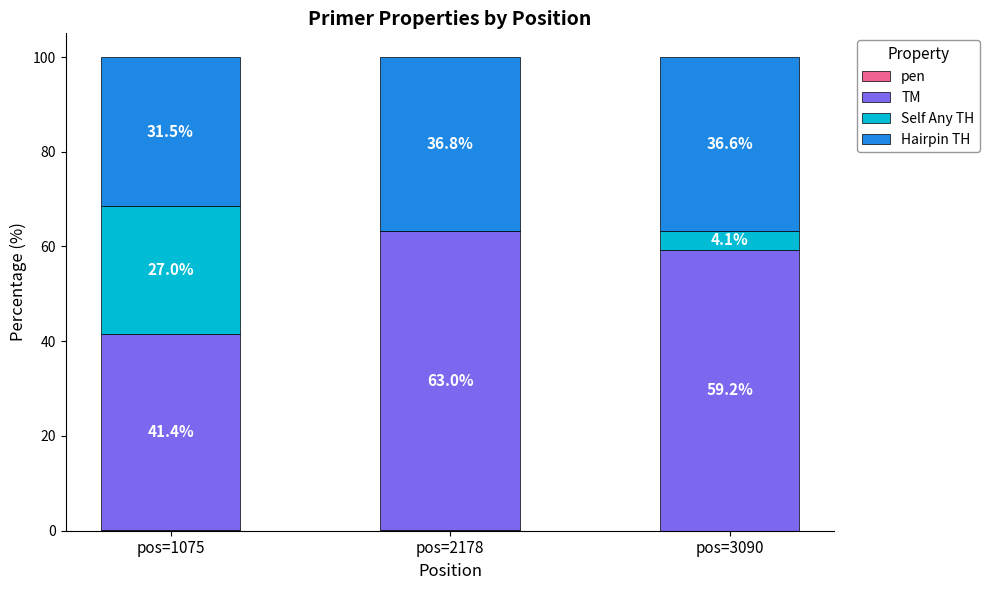

What is the total value across all series at pos=1075?

100.0